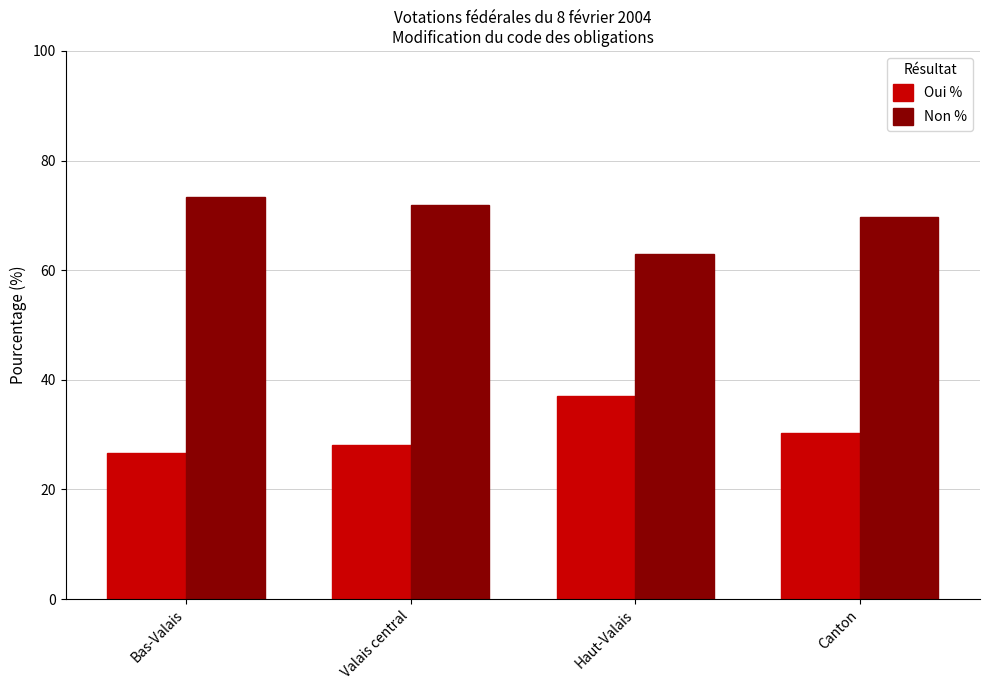

Rank the categories by Oui % value from lowest to highest.

Bas-Valais, Valais central, Canton, Haut-Valais